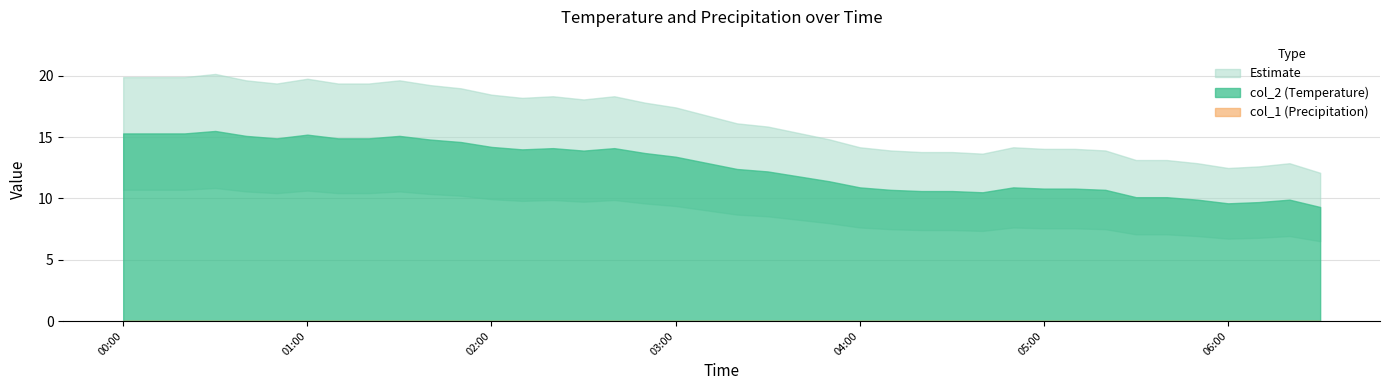

What position from the right is 2023/11/07 02:40:00?

24